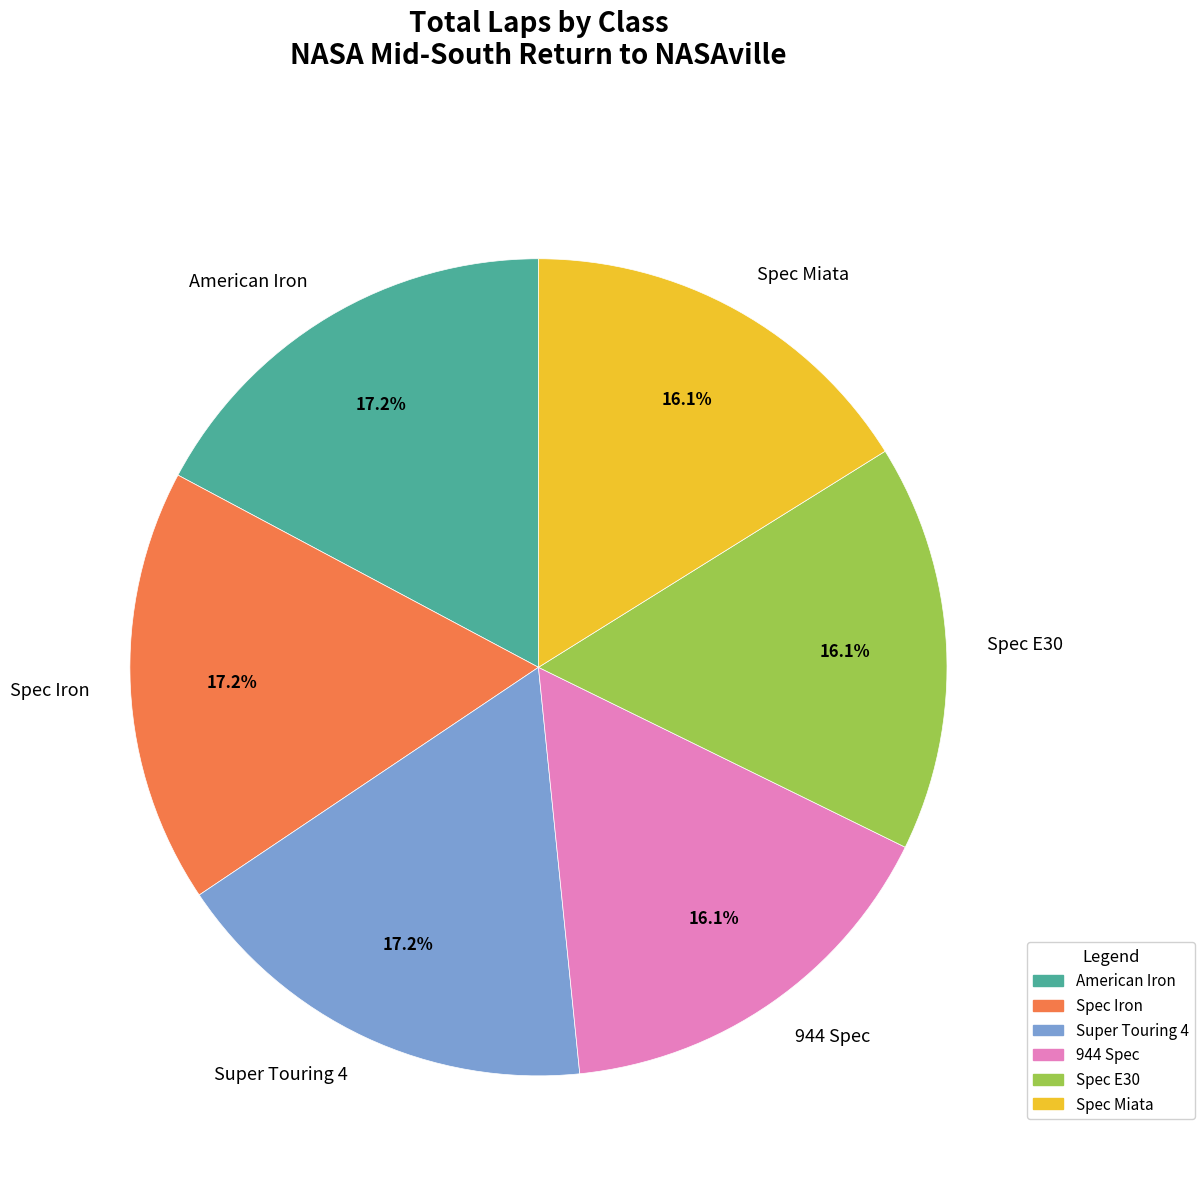

To the nearest percent, what is the combined percentage of Super Touring 4 and Spec E30?

33%